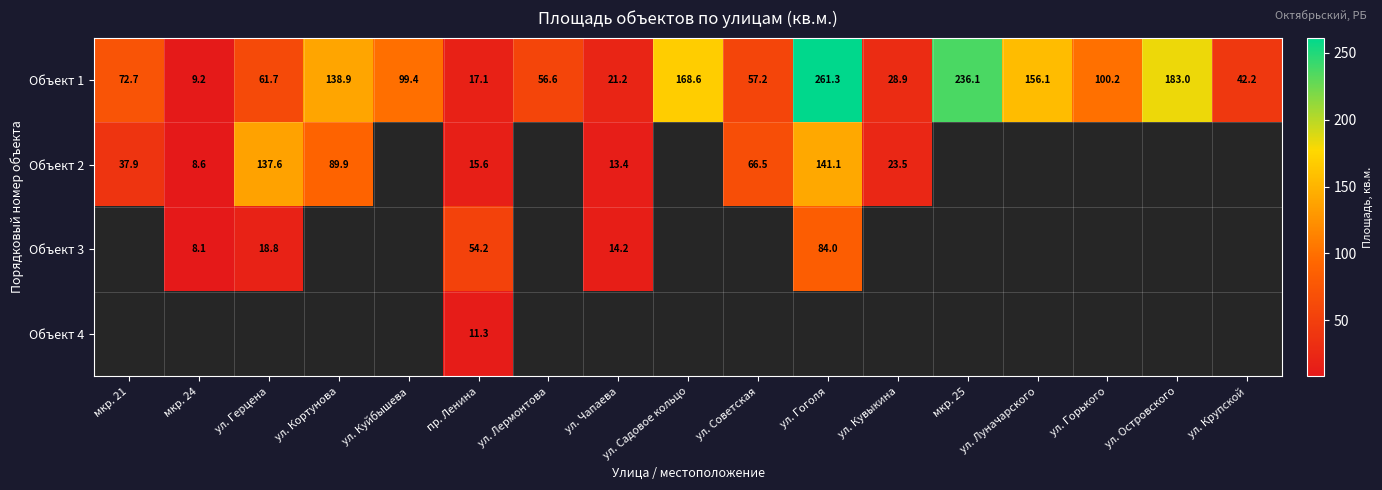

At which category is the sum across all series the highest?

пр. Ленина